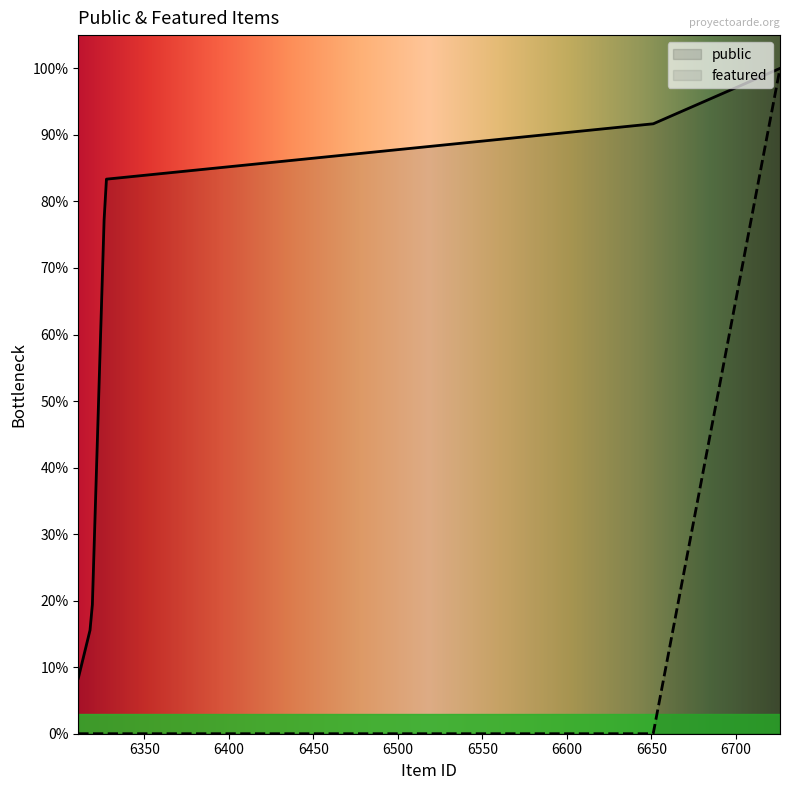

What is the label of the 10th point from the right?

6323